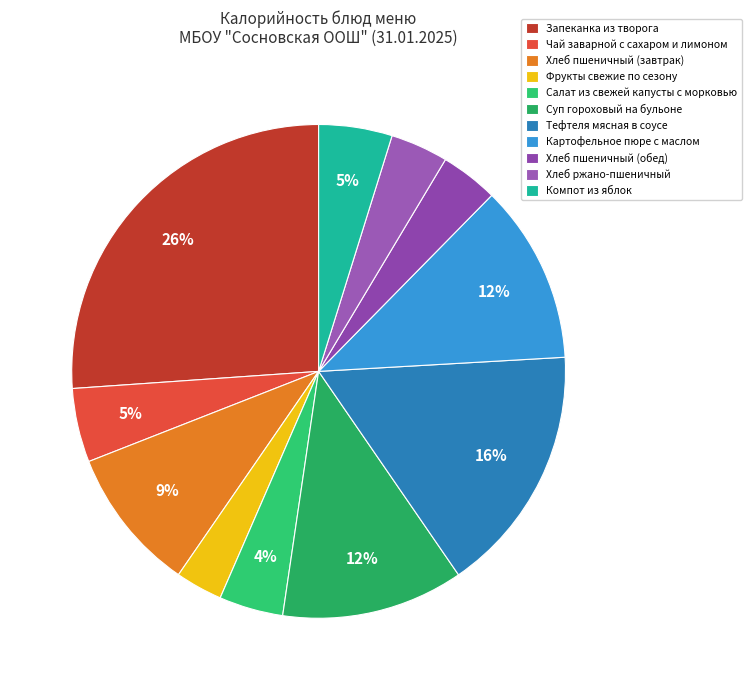

To the nearest percent, what percentage of the pie is Картофельное пюре с маслом?

12%